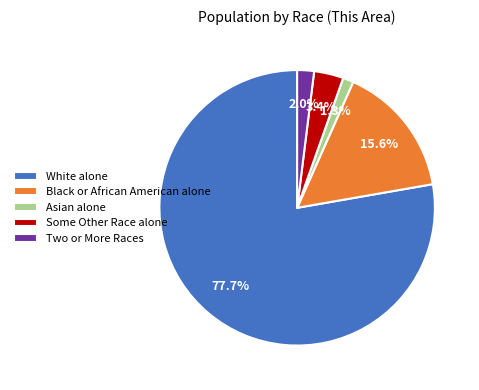

Count the number of slices in the pie.

5